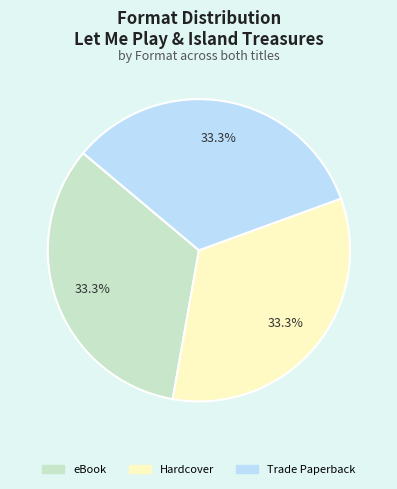

Is there any slice that represents more than half of the pie?

No